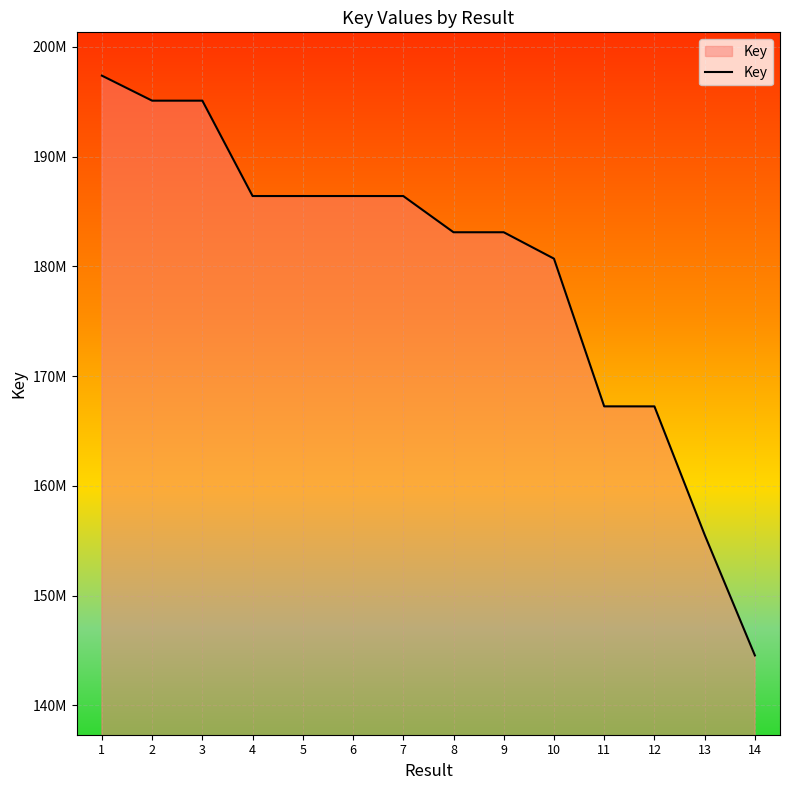

Which label corresponds to the smallest value in the chart?

14